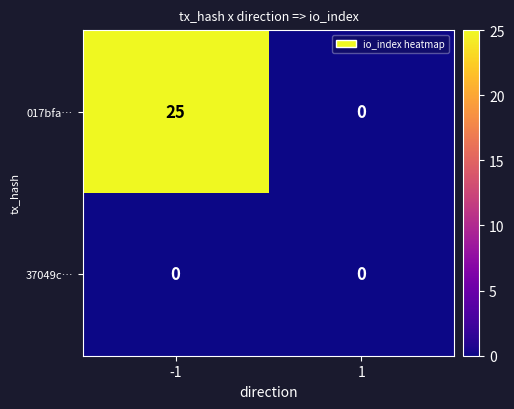

What is the difference between the 017bfa… values at 1 and -1?

25